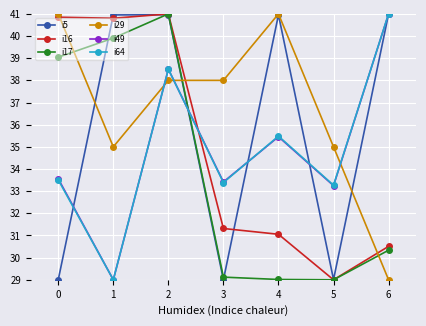

What is the sum of all i64 values?

244.2